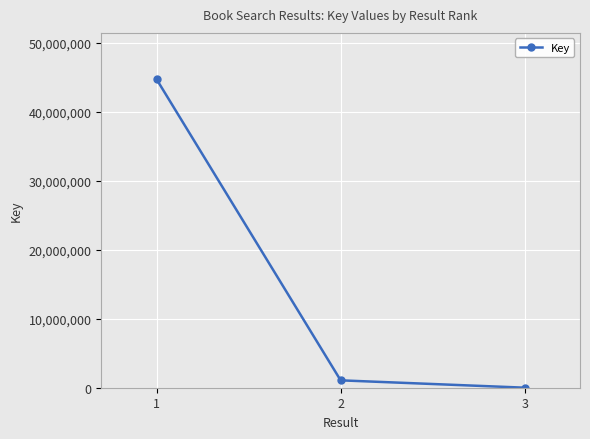

Which label corresponds to the smallest value in the chart?

3